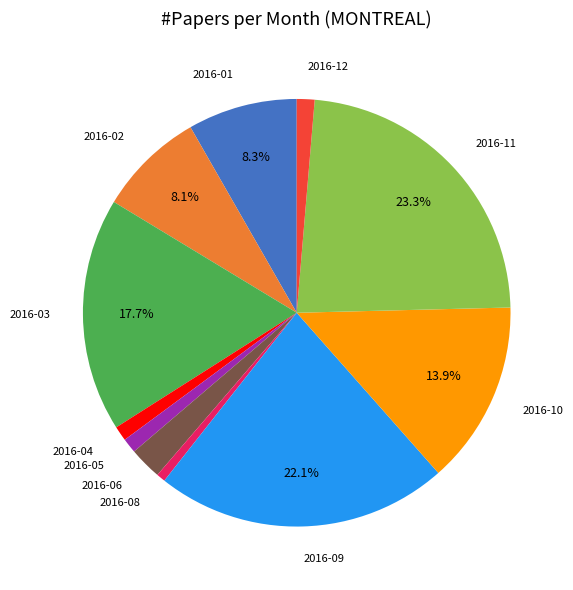

Is there any slice that represents more than half of the pie?

No